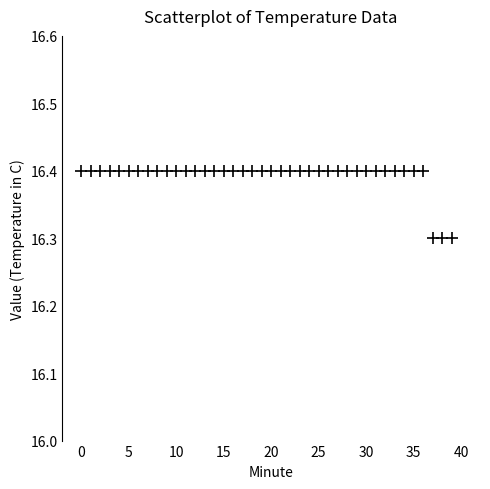

How many points are shown in the scatter plot?

40